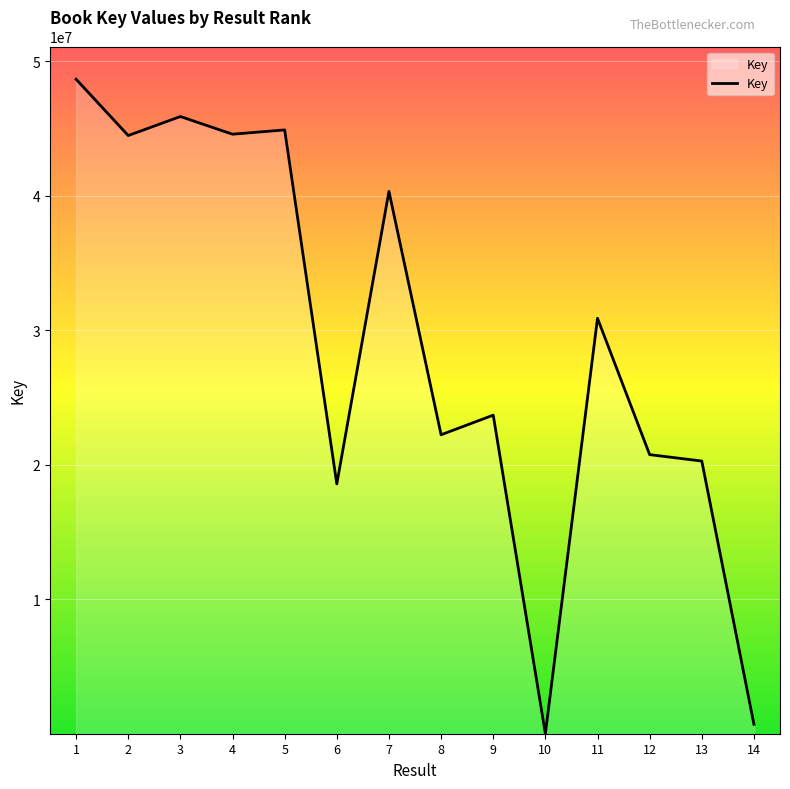

What is the sum of the values at 13 and 10?

20278044